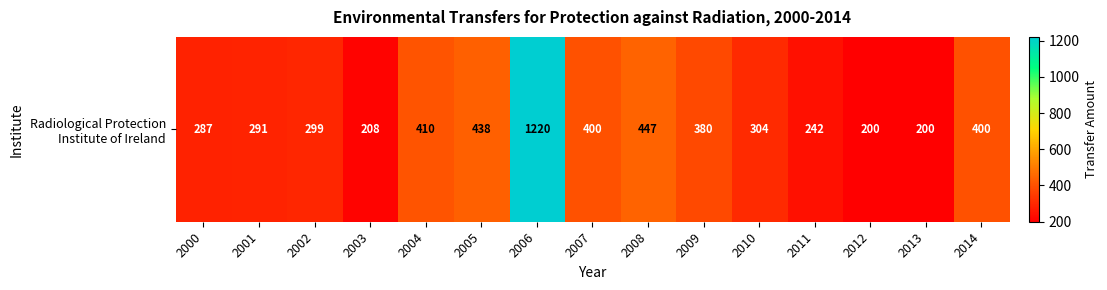

The chart shows a value of 400 at 2007. True or false?

True